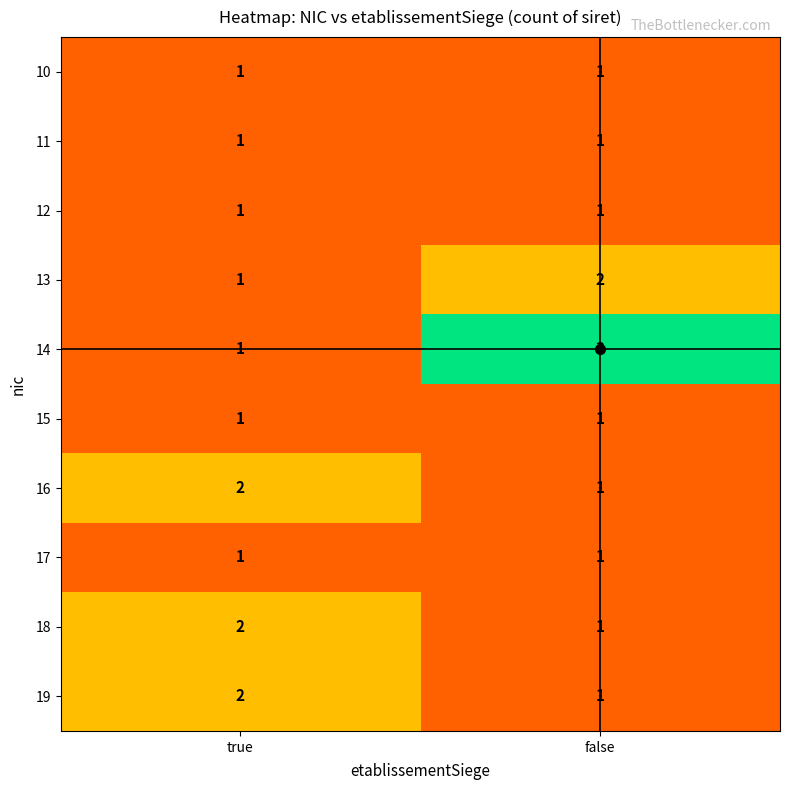

What is the sum of all 13 values?

3